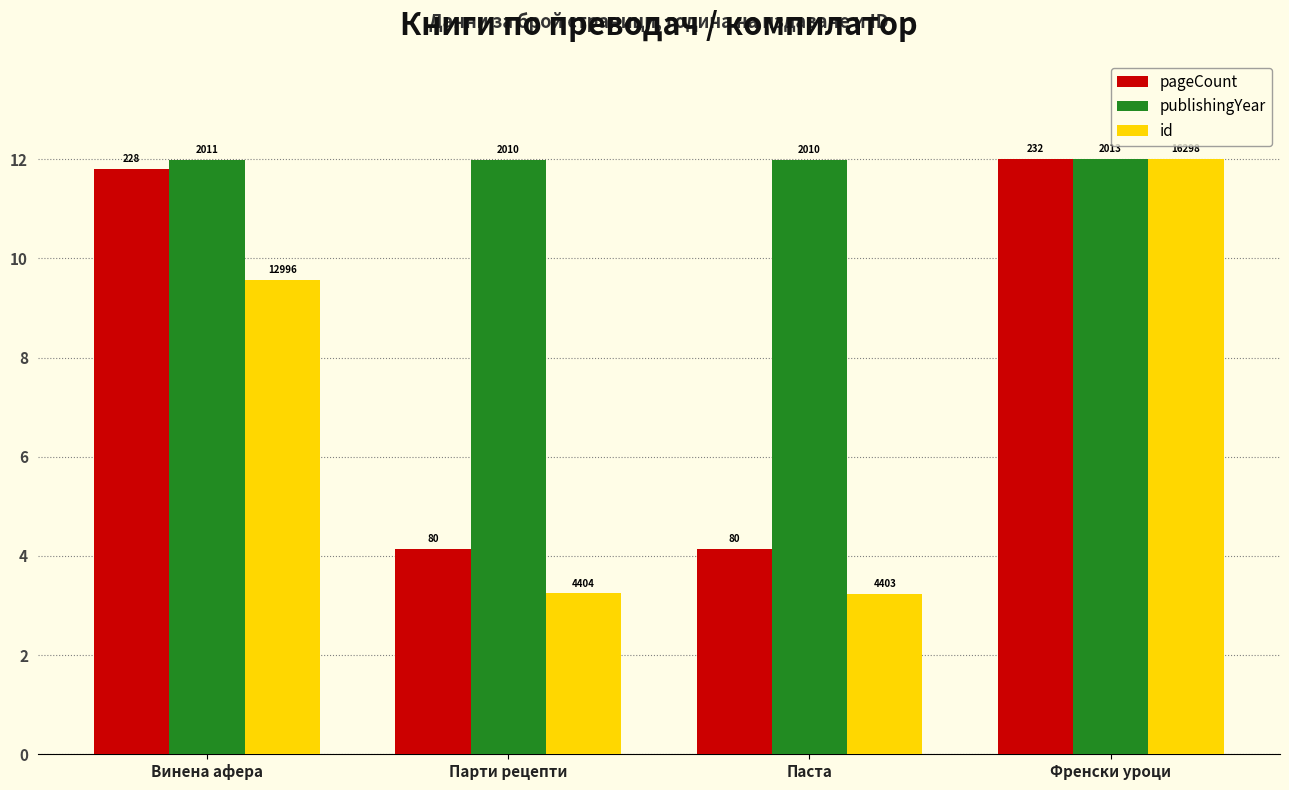

Which category has the lowest value across all series?

Паста